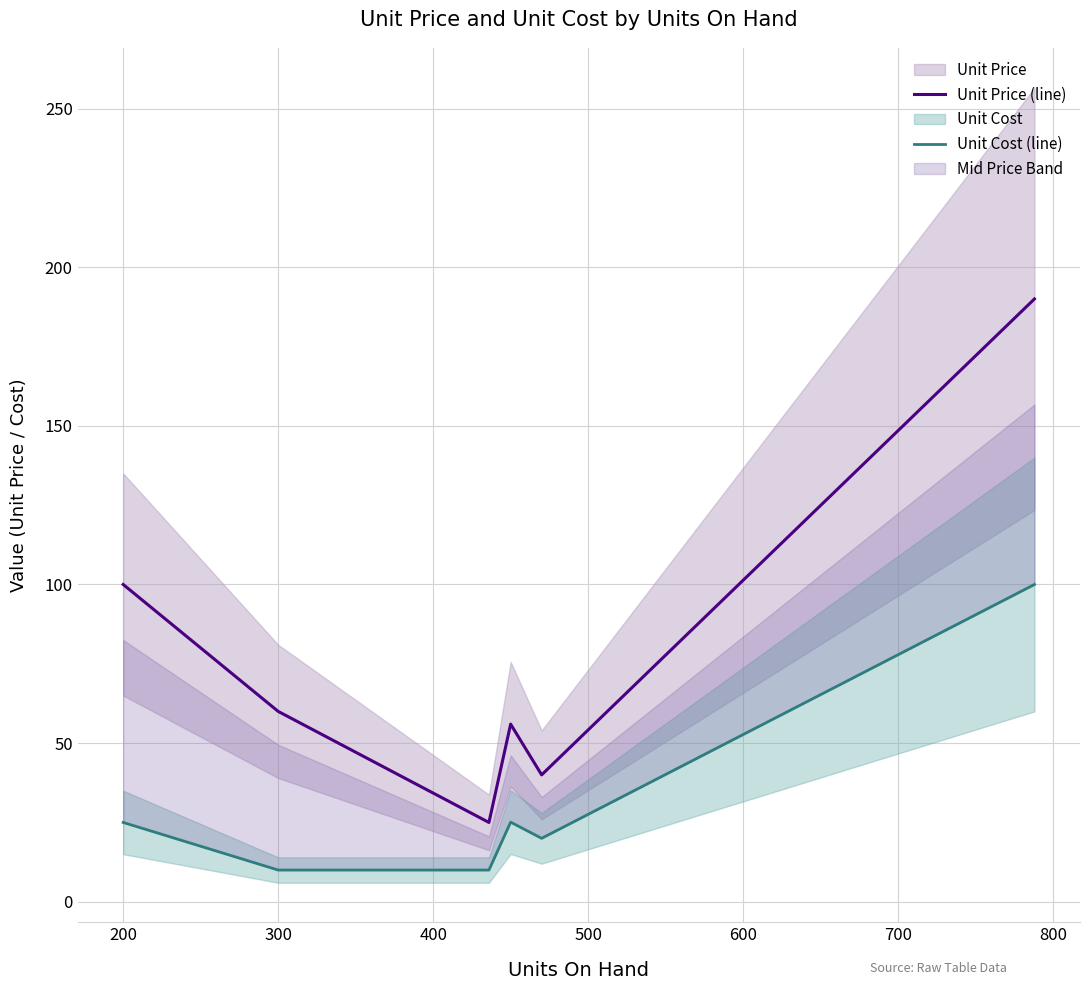

What is the average value of the Unit Price (line) series?

78.5